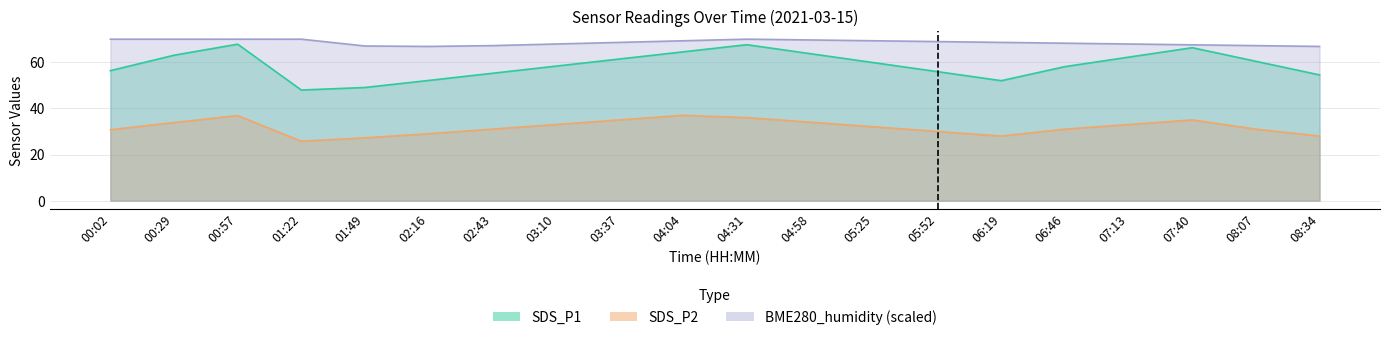

True or false: SDS_P2 and SDS_P1 intersect in this chart.

False